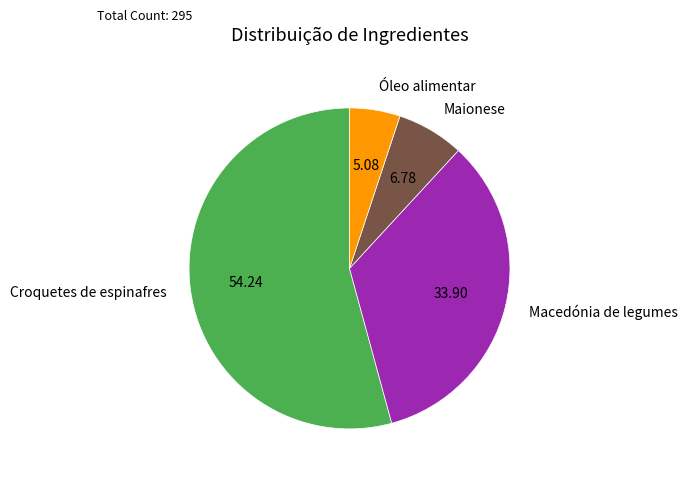

Is the sum of Macedónia de legumes and Croquetes de espinafres greater than half?

Yes